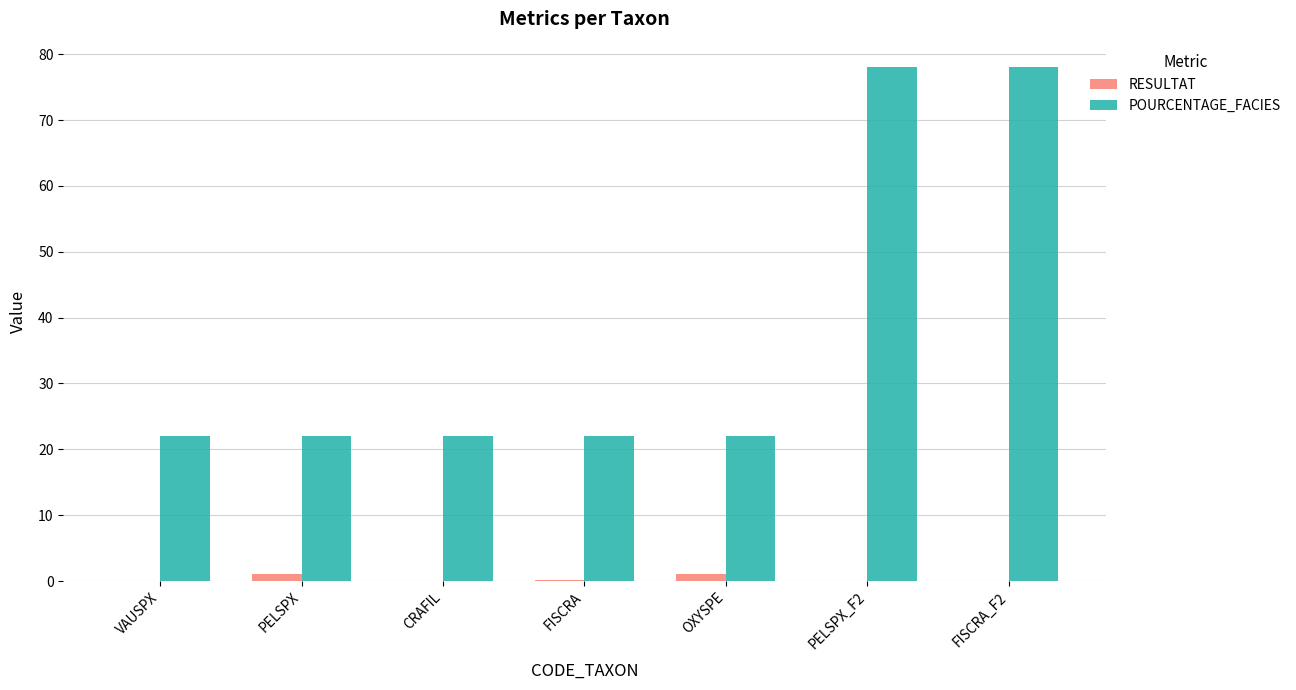

What is the greatest value displayed?

78.0